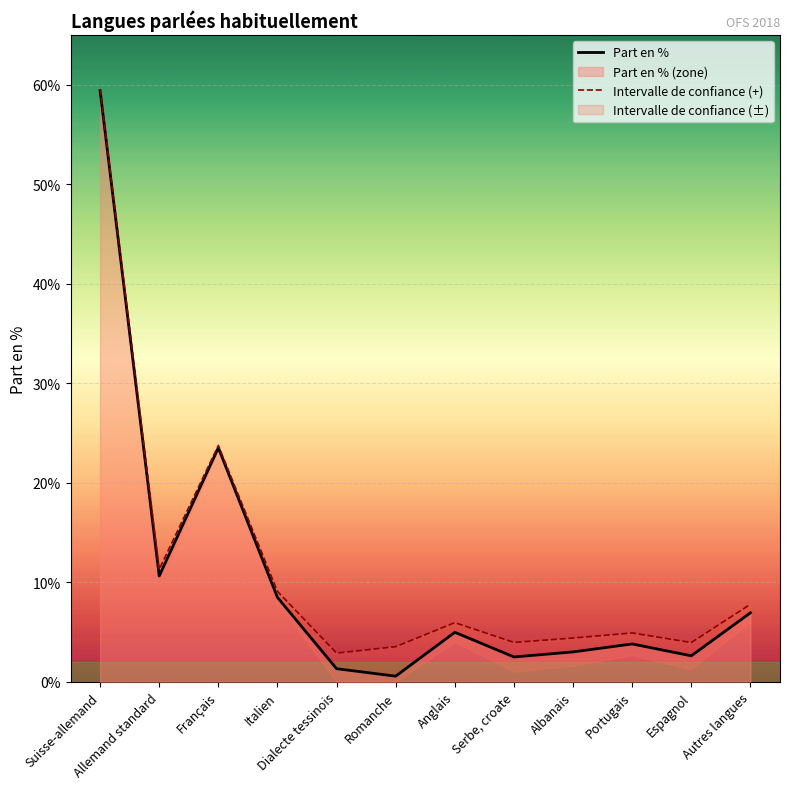

Which series has the widest spread of values?

Part en %